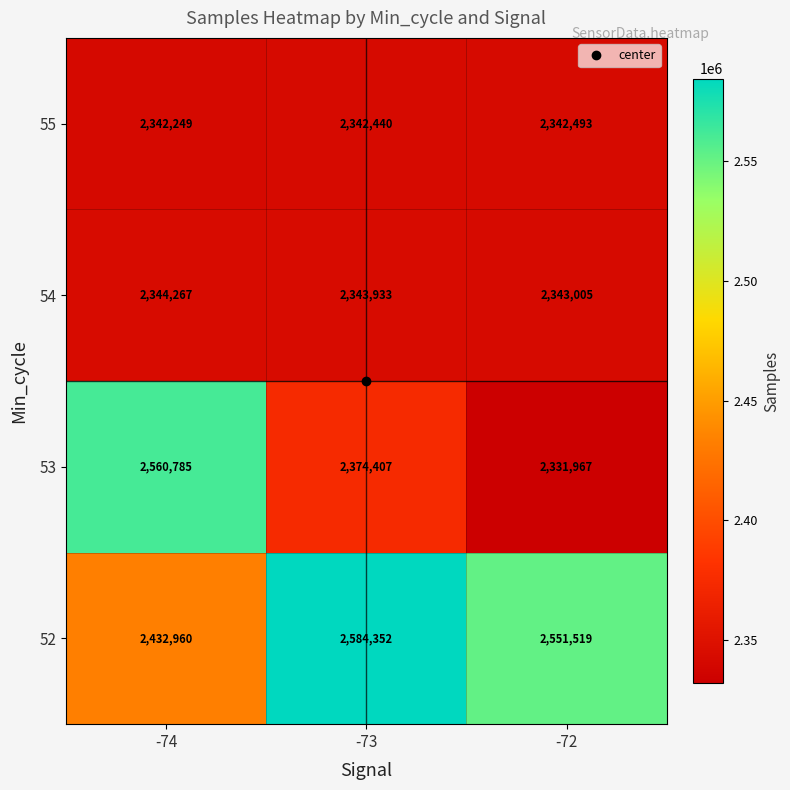

Read the 54 value at -74, to the nearest 10.

2344270